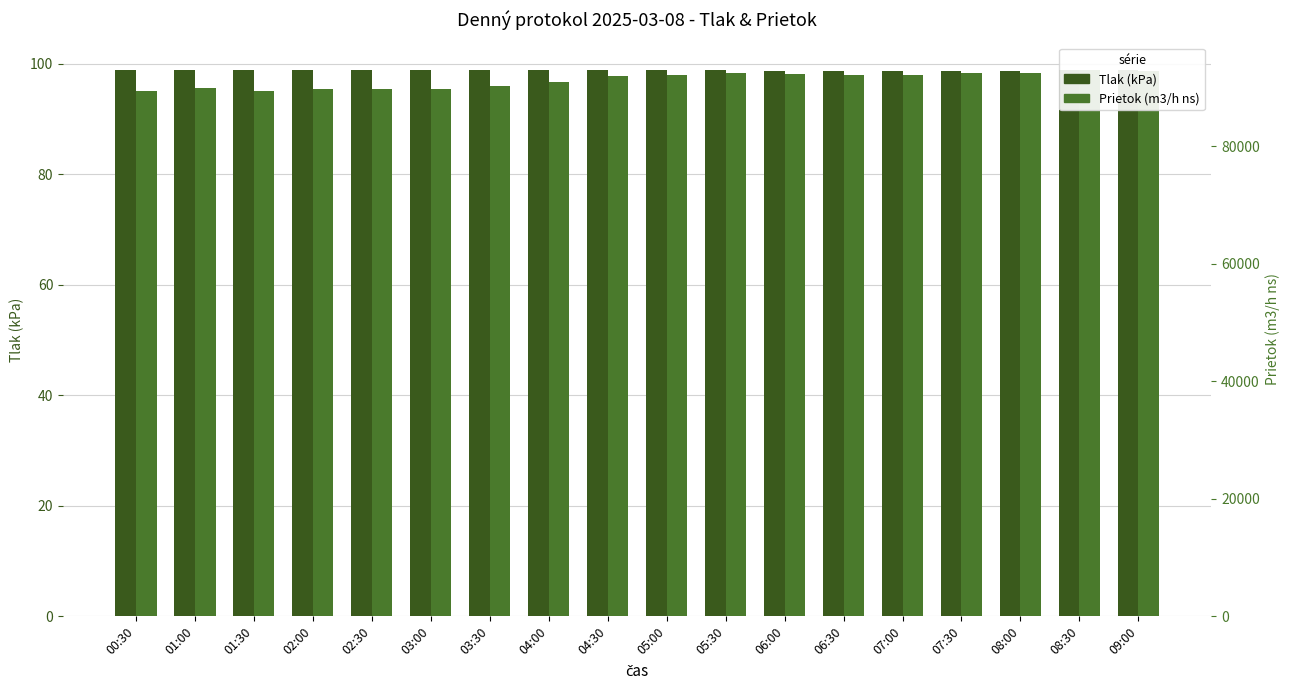

Where is Tlak (kPa) nearest to the value 98?

07:00